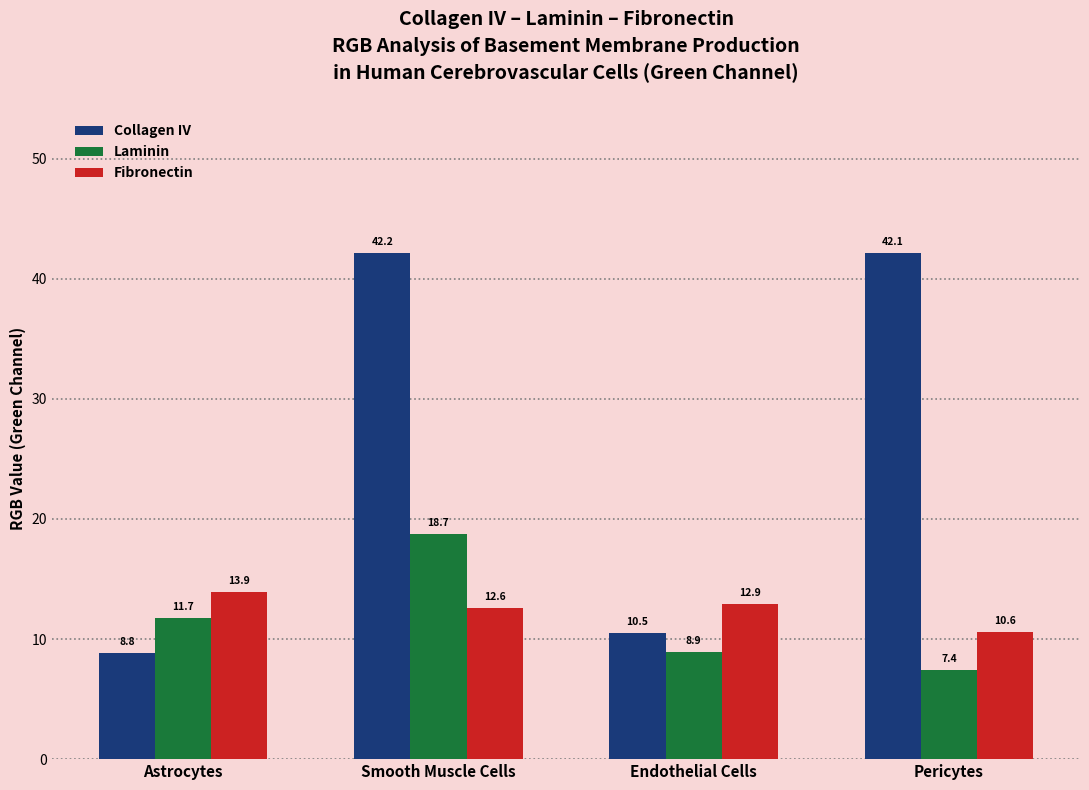

List the series in order of their peak value, highest first.

Collagen IV, Laminin, Fibronectin